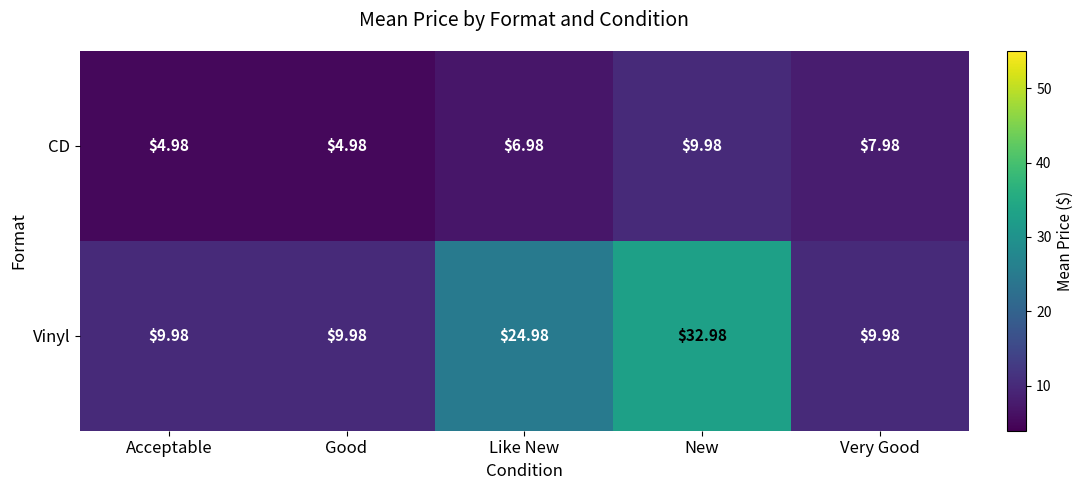

List the series in order of their overall mean, lowest first.

CD, Vinyl